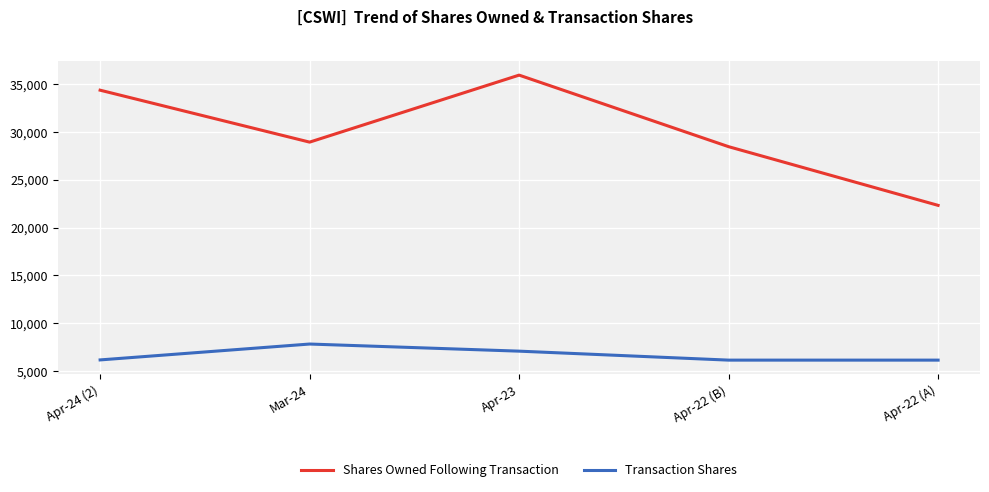

True or false: Transaction Shares has a value of 6142 at Apr-22 (A).

True